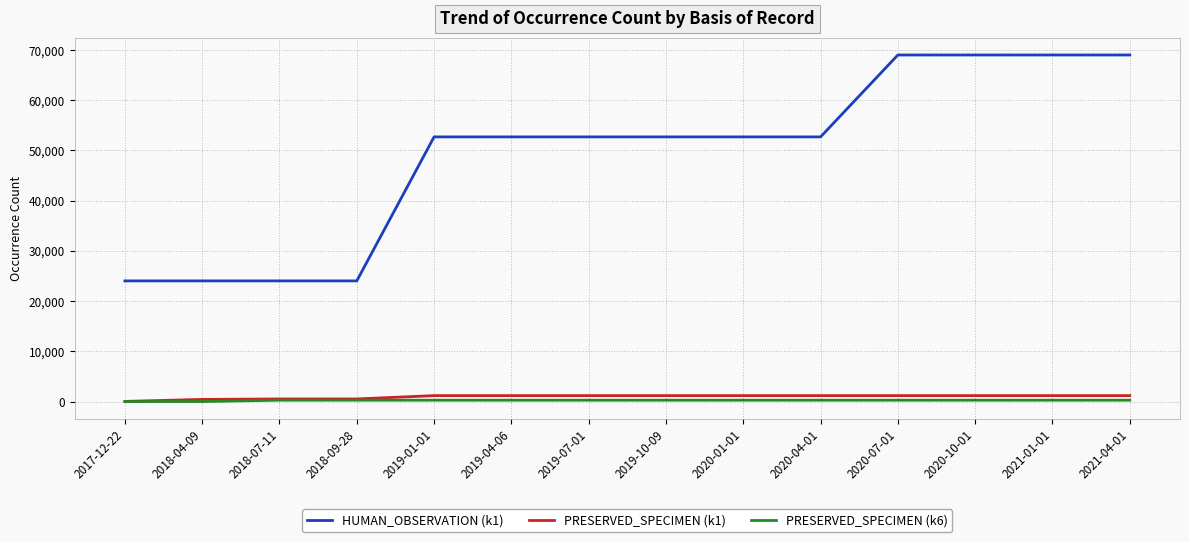

Which series has the widest spread of values?

HUMAN_OBSERVATION (k1)